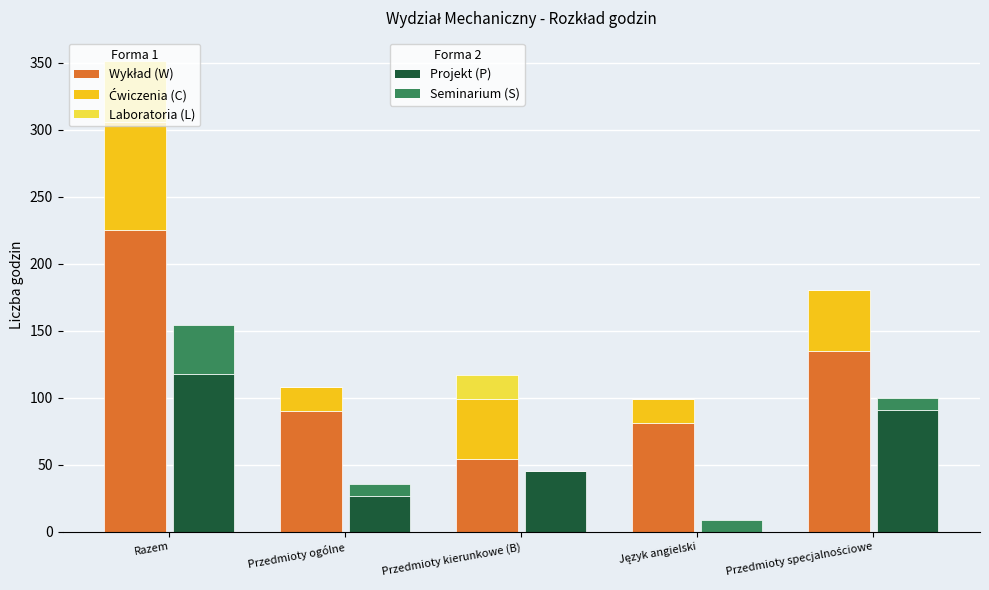

Which label corresponds to the smallest value in the chart?

Przedmioty ogólne